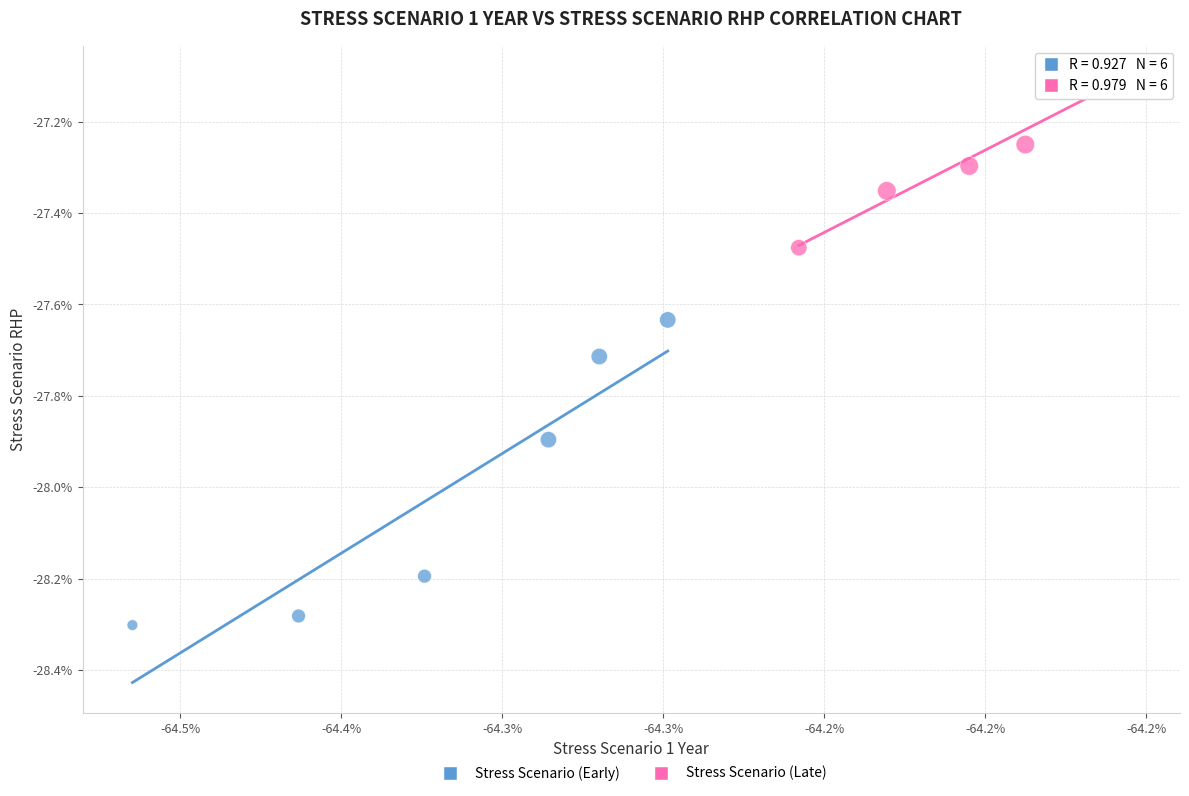

Which series has the widest spread of Y values?

Stress Scenario (Early)